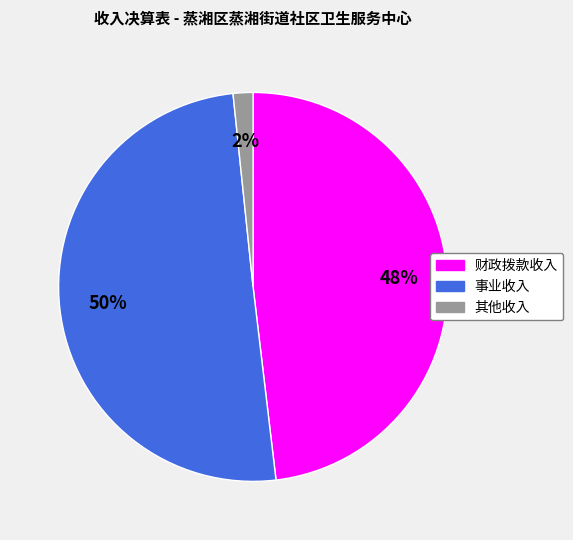

Which slice is the smallest?

其他收入